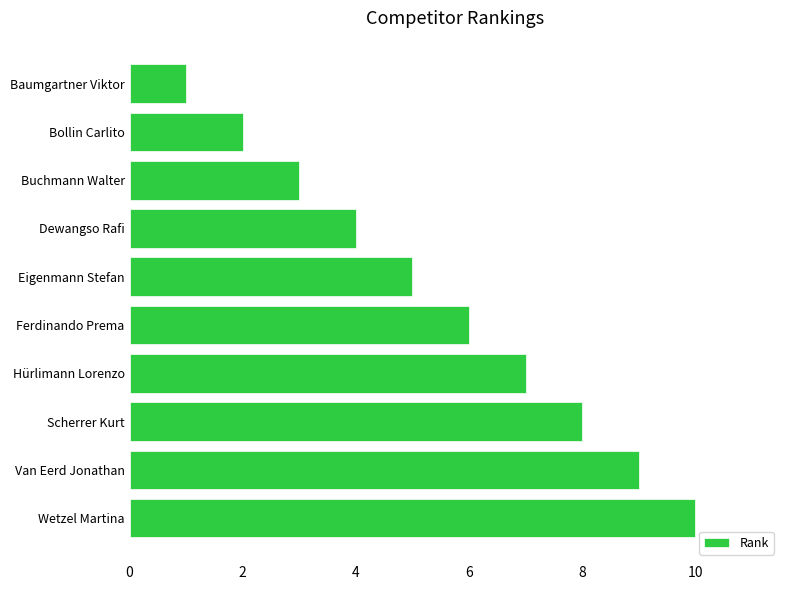

List the labels in order of value, largest first.

Wetzel Martina, Van Eerd Jonathan, Scherrer Kurt, Hürlimann Lorenzo, Ferdinando Prema, Eigenmann Stefan, Dewangso Rafi, Buchmann Walter, Bollin Carlito, Baumgartner Viktor